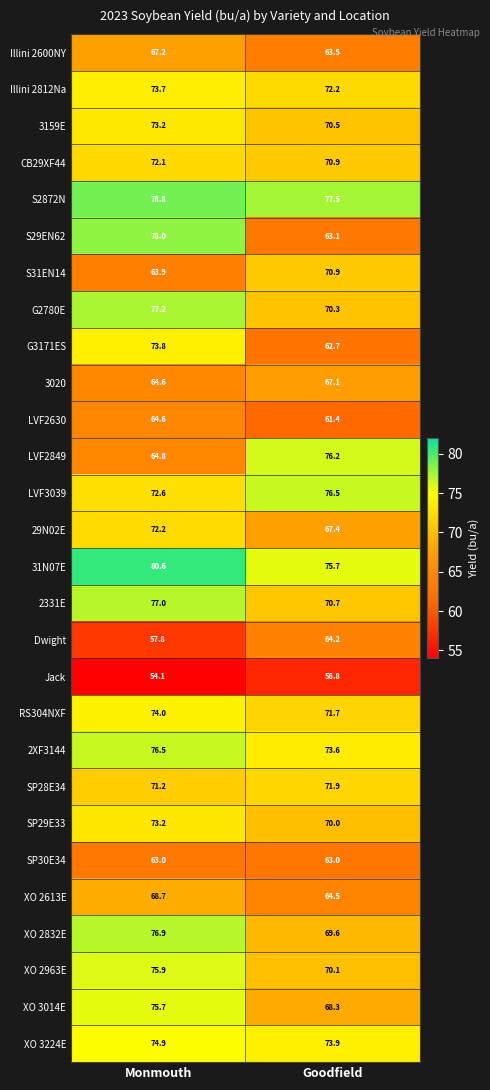

What is the lowest value of the XO 3014E series?

68.3